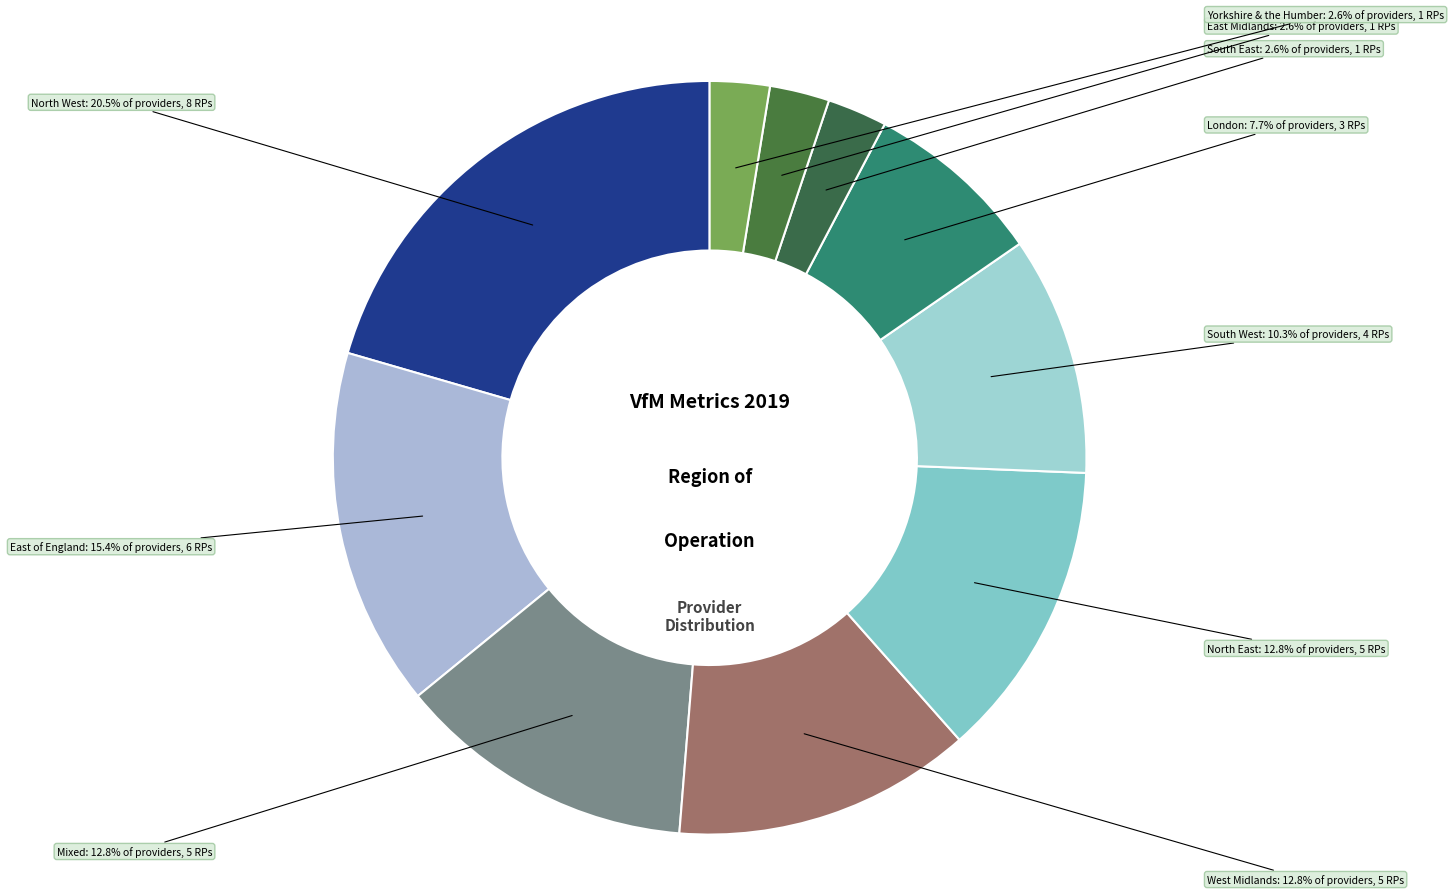

Does any single category account for the majority?

No